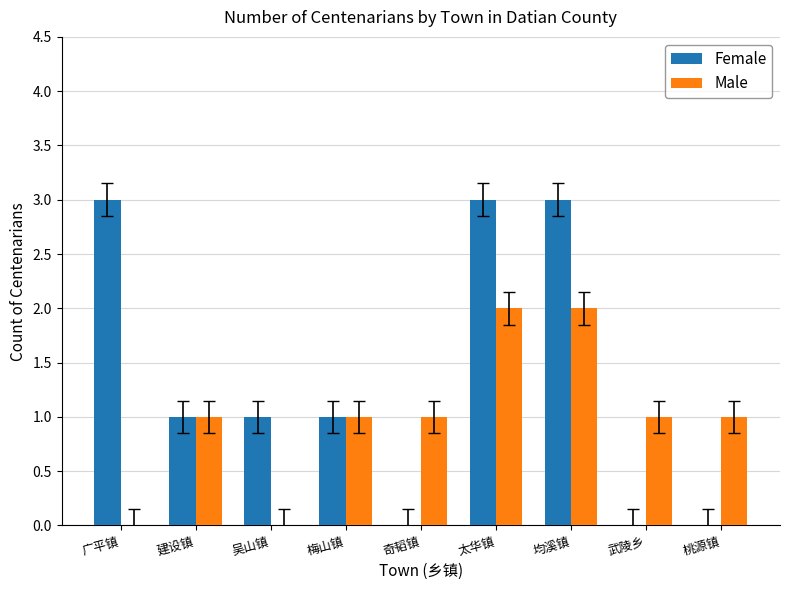

Which series has the largest range (max minus min)?

Female